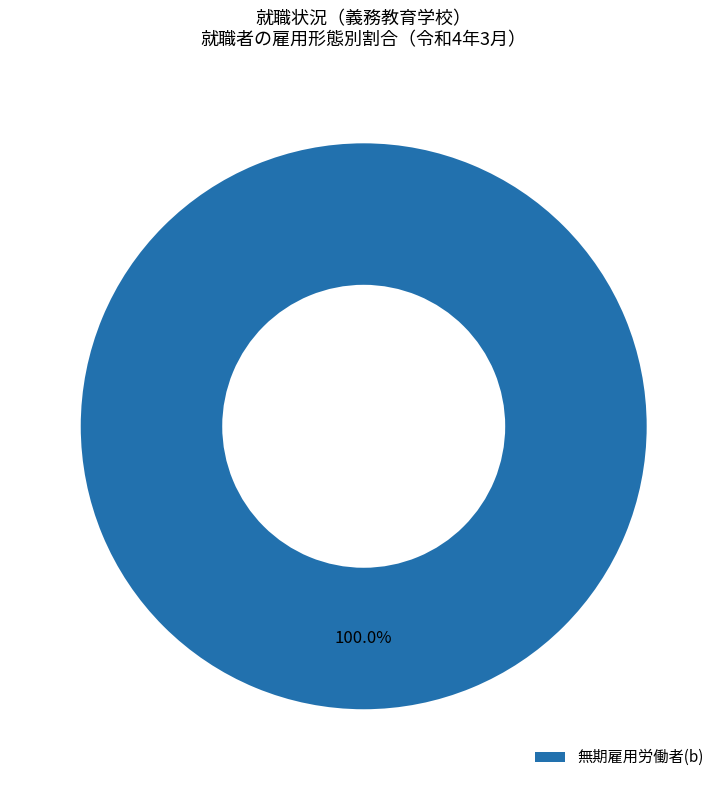

Which slice represents more than half of the pie?

無期雇用労働者(b)